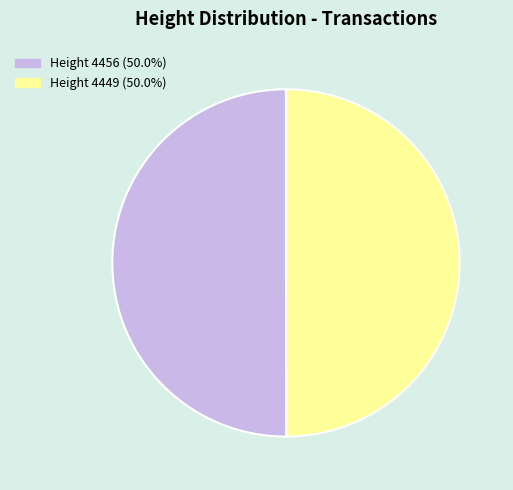

Approximately how many times larger is the value at Height 4456 (50.0%) compared to Height 4449 (50.0%)?

1.0